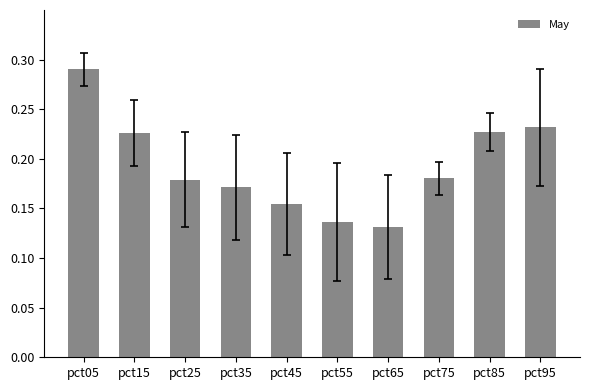

What is the sum of the values at pct35 and pct85?

0.4